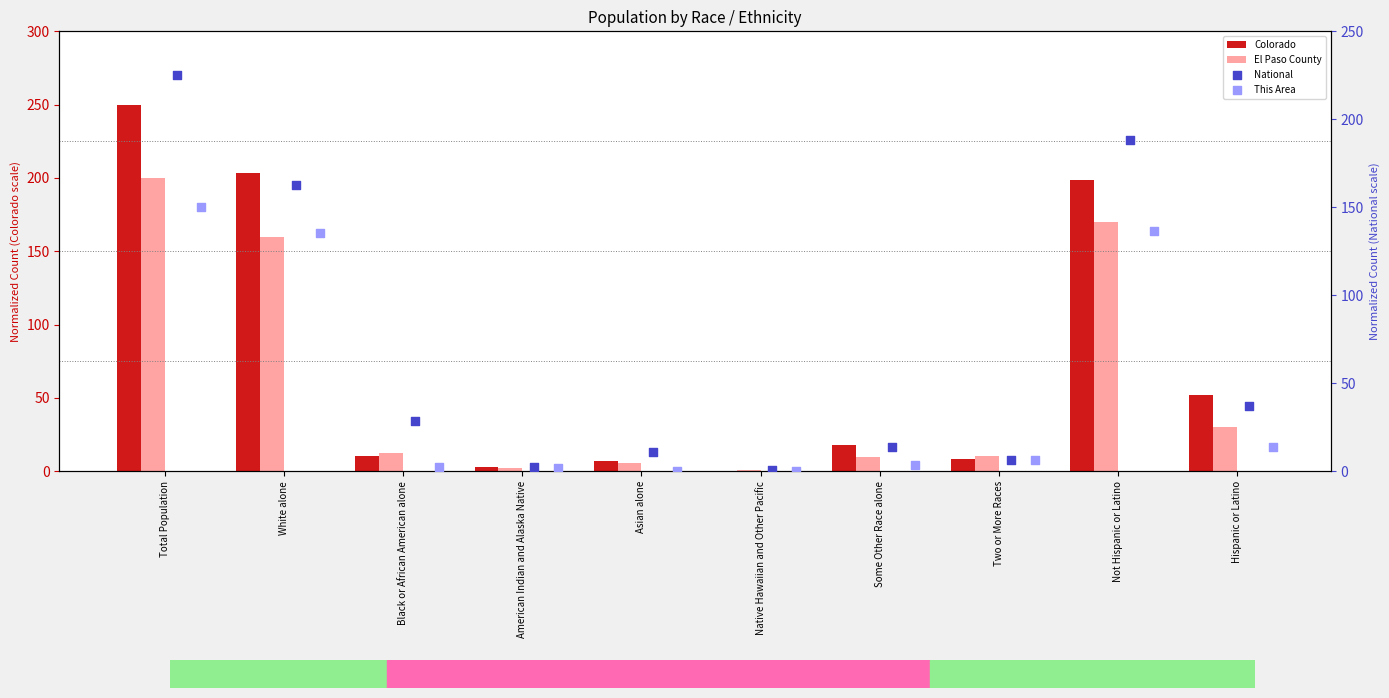

Which series reaches the minimum Y coordinate?

This Area